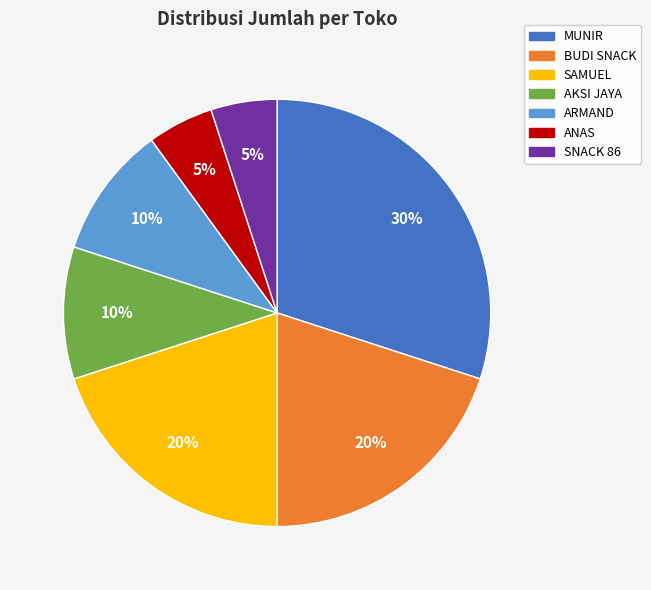

To the nearest percent, what is the average slice percentage?

14%